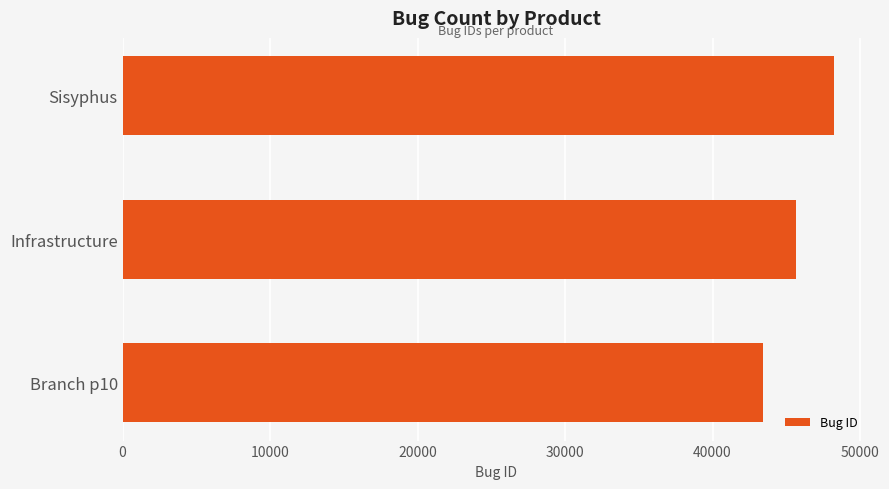

How many data points does each series have?

3